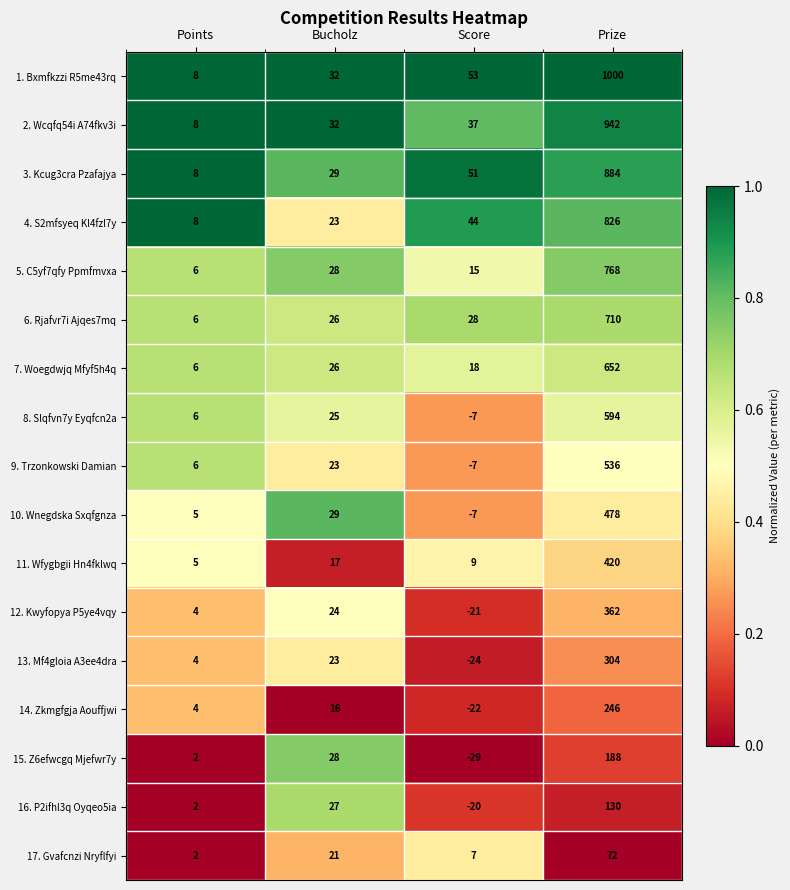

What is the sum of all 9. Trzonkowski Damian values?

558